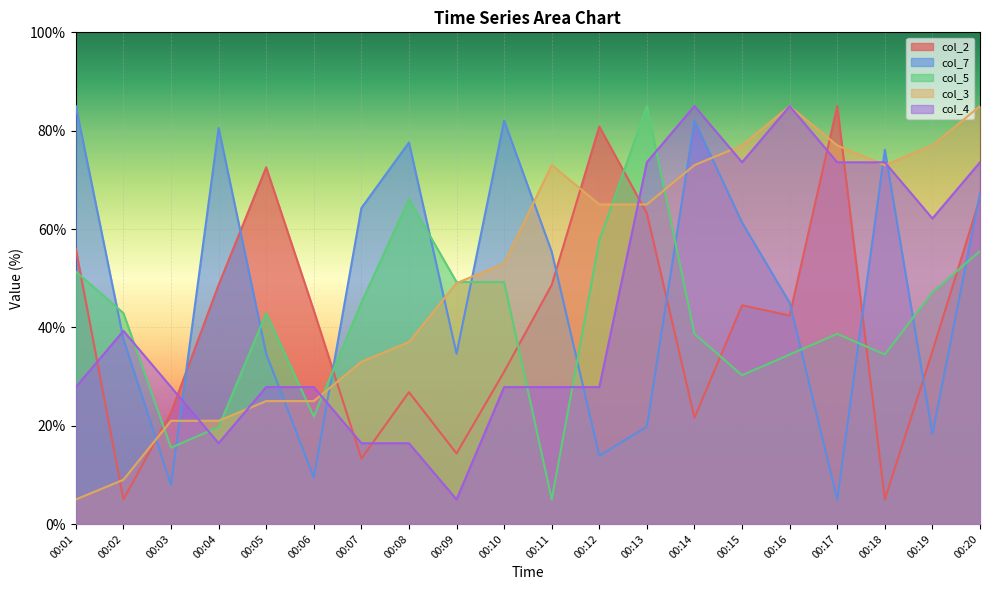

List the labels in order of col_3 value, smallest first.

00:01, 00:02, 00:03, 00:04, 00:05, 00:06, 00:07, 00:08, 00:09, 00:10, 00:12, 00:13, 00:11, 00:14, 00:18, 00:15, 00:17, 00:19, 00:16, 00:20